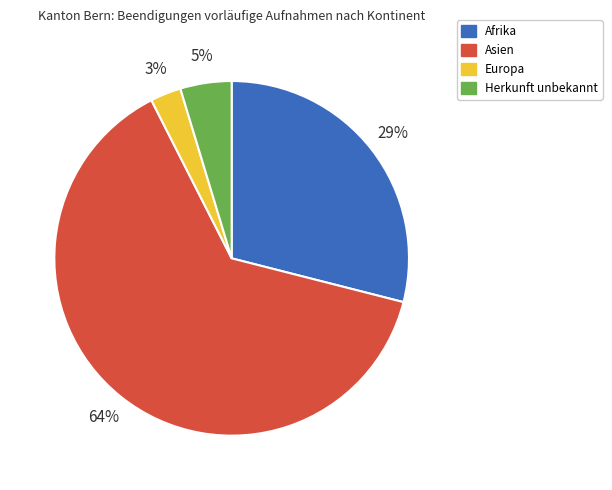

Approximately how many times larger is the value at Herkunft unbekannt compared to Afrika?

0.2